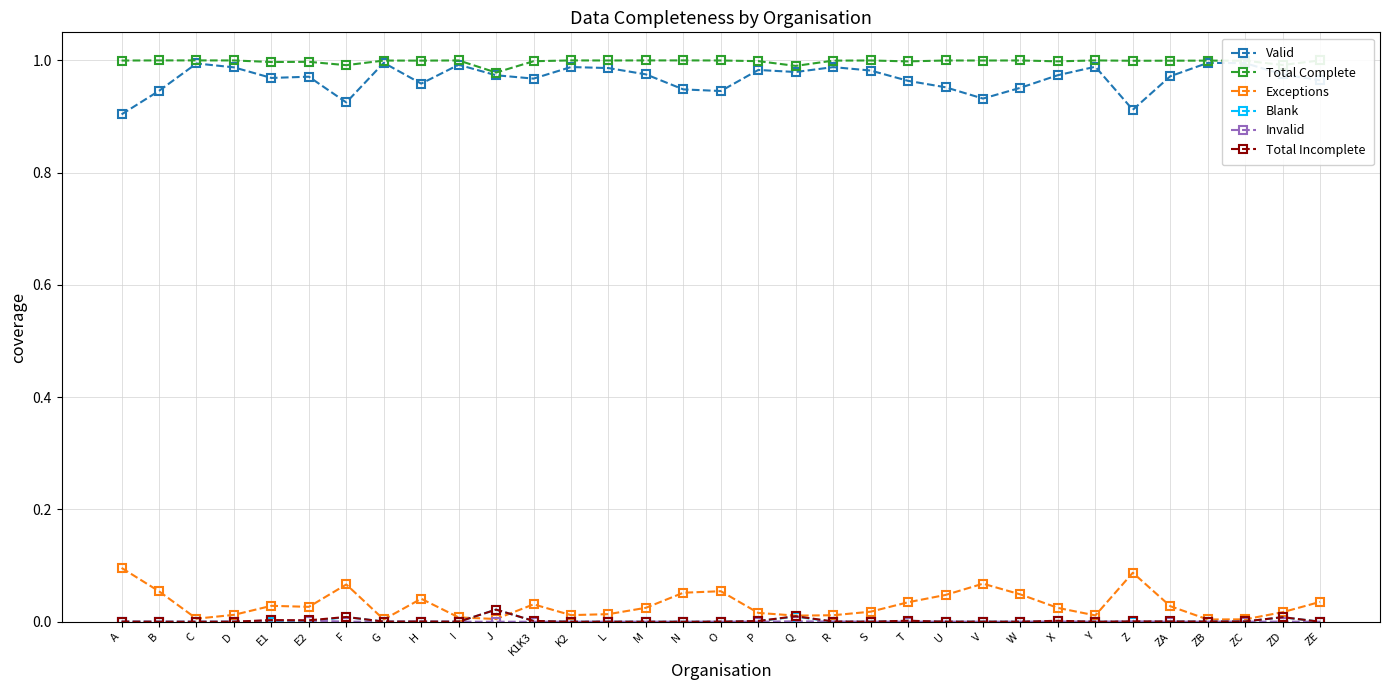

True or false: Total Incomplete and Total Complete intersect in this chart.

False